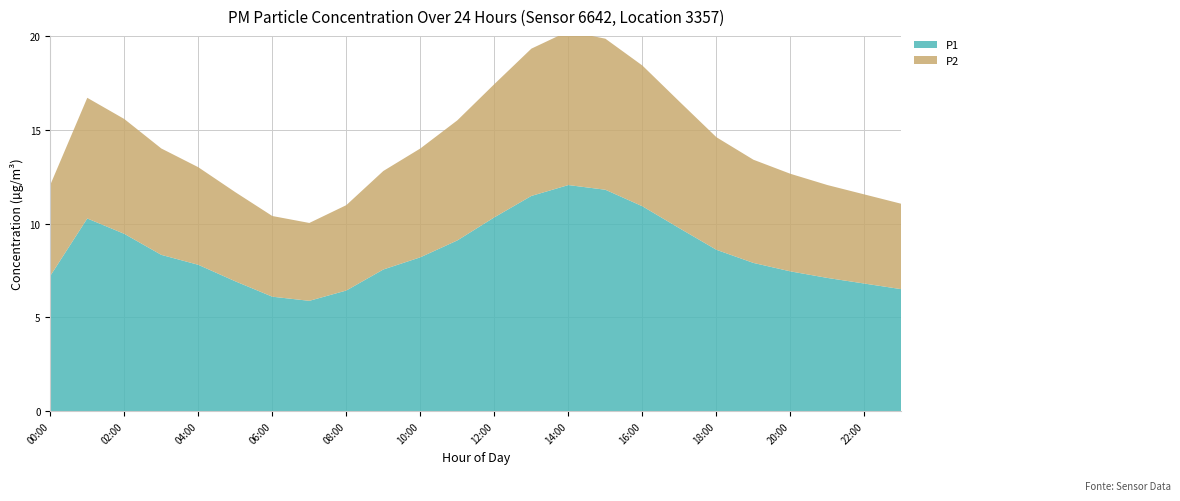

Reading left to right, what are all the values shown in this chart?

P1: 00:00=7.2	01:00=10.3	02:00=9.4	03:00=8.3	04:00=7.8	05:00=6.9	06:00=6.1	07:00=5.9	08:00=6.4	09:00=7.5	10:00=8.2	11:00=9.1	12:00=10.3	13:00=11.5	14:00=12.1	15:00=11.8	16:00=10.9	17:00=9.8	18:00=8.6	19:00=7.9	20:00=7.5	21:00=7.1	22:00=6.8	23:00=6.5
P2: 00:00=4.8	01:00=6.4	02:00=6.1	03:00=5.7	04:00=5.2	05:00=4.8	06:00=4.3	07:00=4.2	08:00=4.5	09:00=5.2	10:00=5.8	11:00=6.4	12:00=7.1	13:00=7.8	14:00=8.2	15:00=8.1	16:00=7.5	17:00=6.8	18:00=6.0	19:00=5.5	20:00=5.2	21:00=5.0	22:00=4.8	23:00=4.5